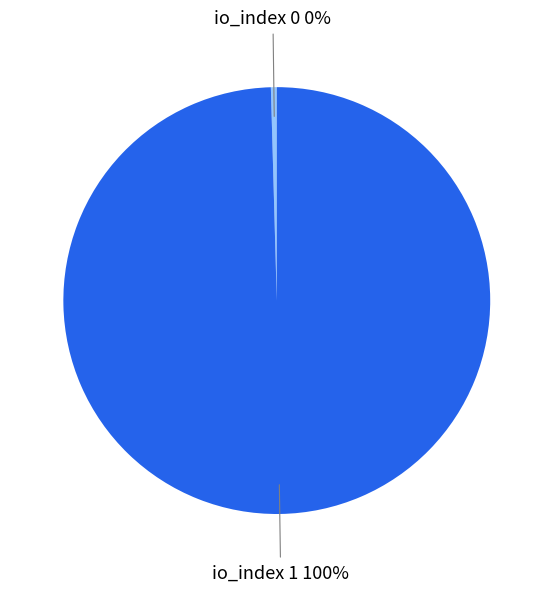

Combined, do io_index 0 and io_index 1 account for over 50%?

Yes